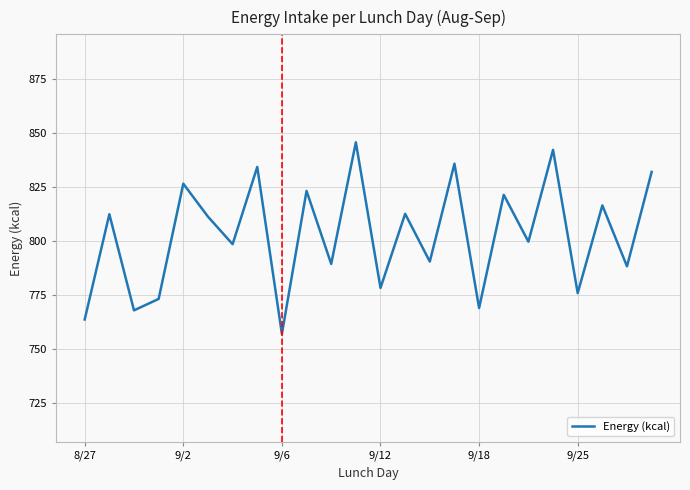

True or false: there are more than 0 points higher than both neighbors.

True